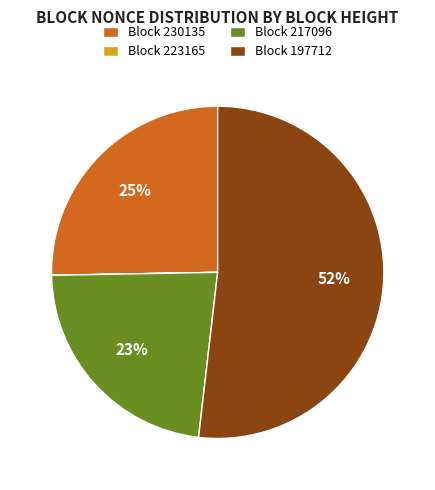

Is it true that Block 197712 is 65% of the pie?

False